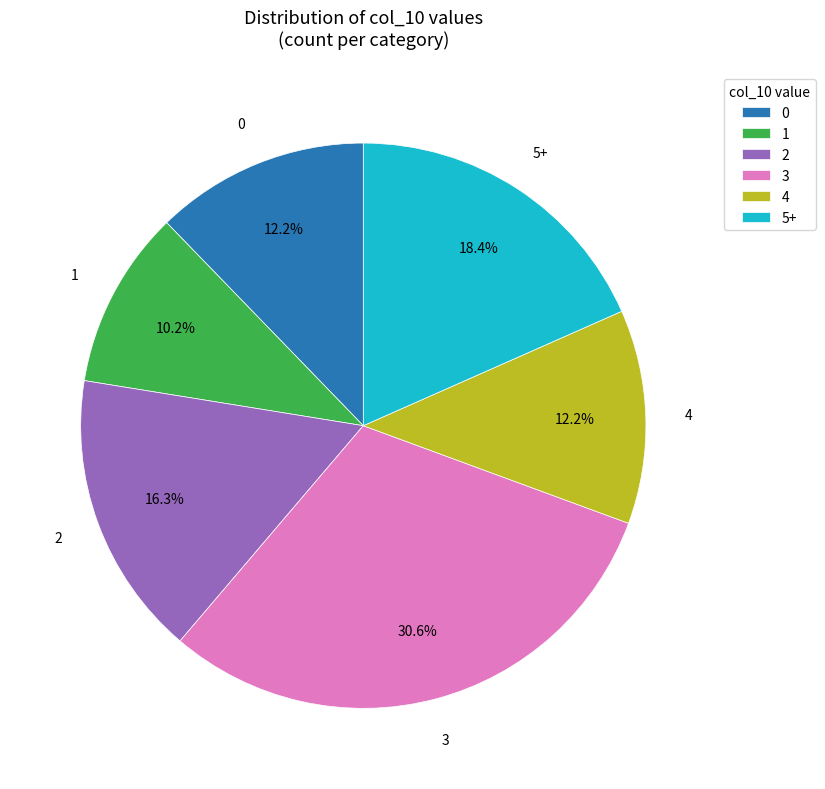

Combined, do 3 and 5+ account for over 50%?

No